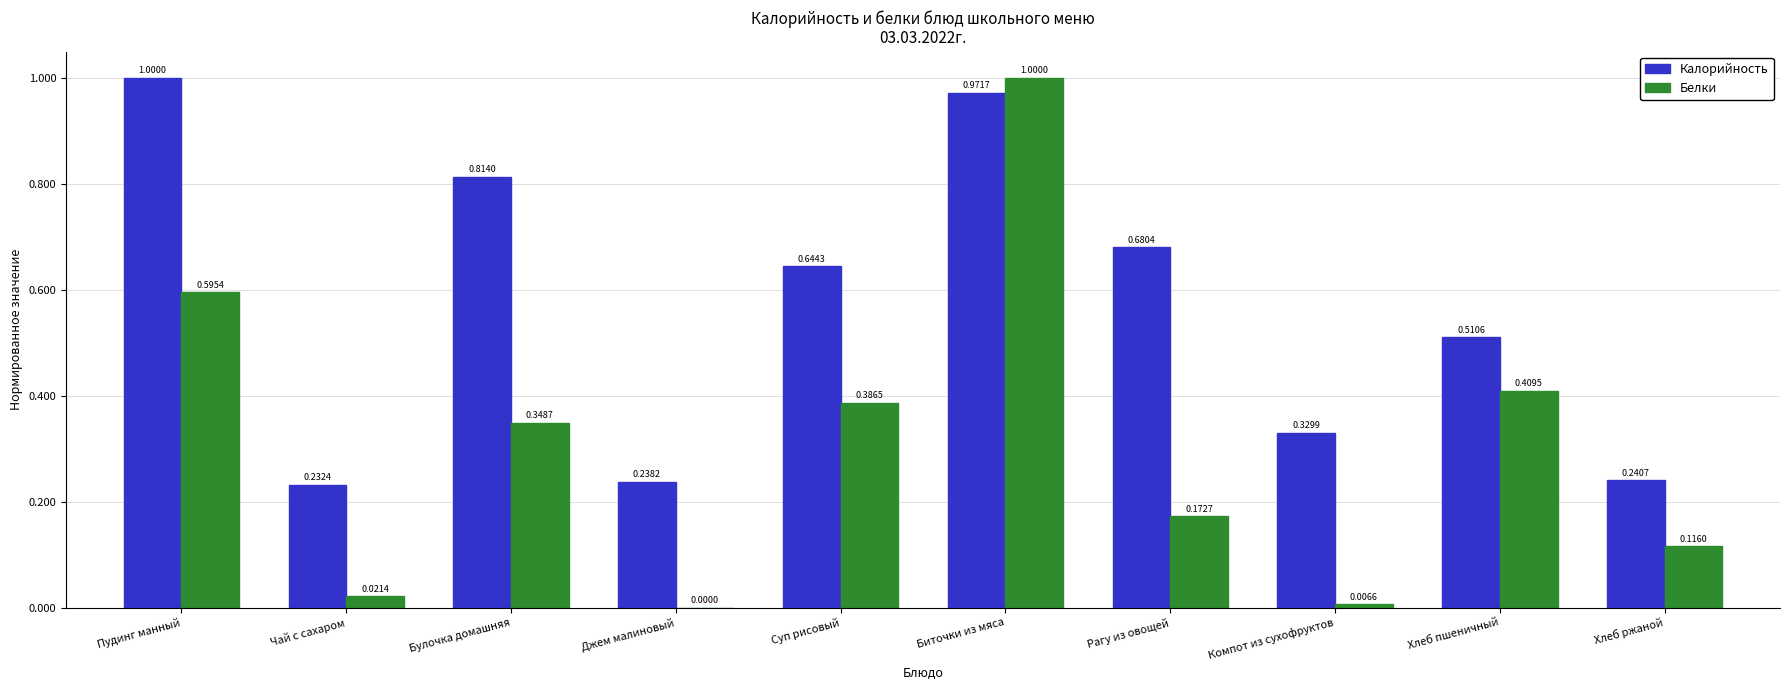

How many groups of bars are there?

10